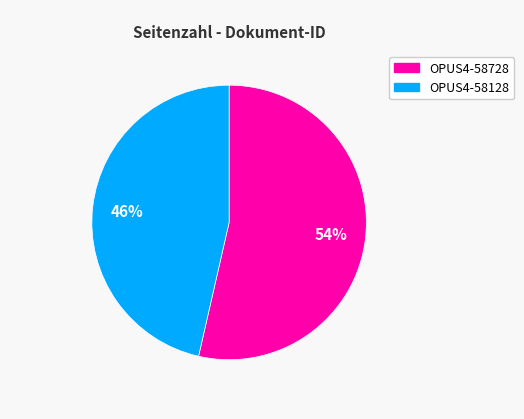

To the nearest percent, what percentage of the pie is OPUS4-58728?

54%